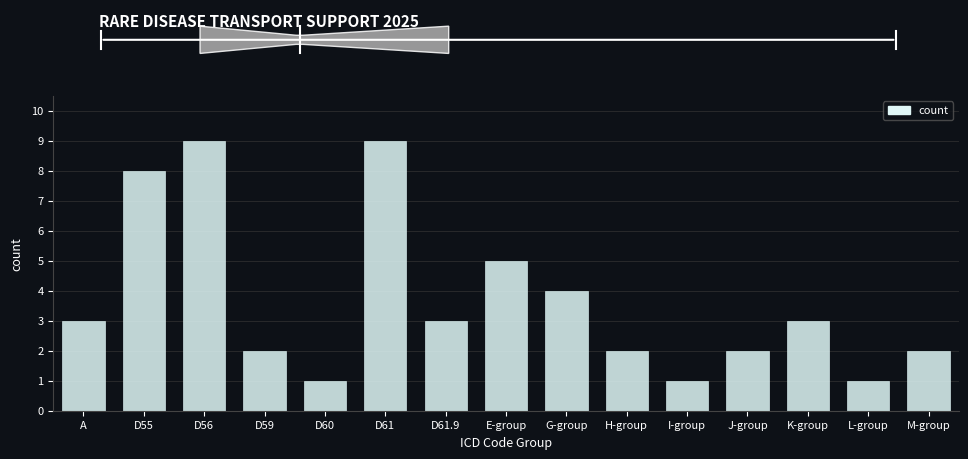

Is it true that the value at J-group is 3?

False